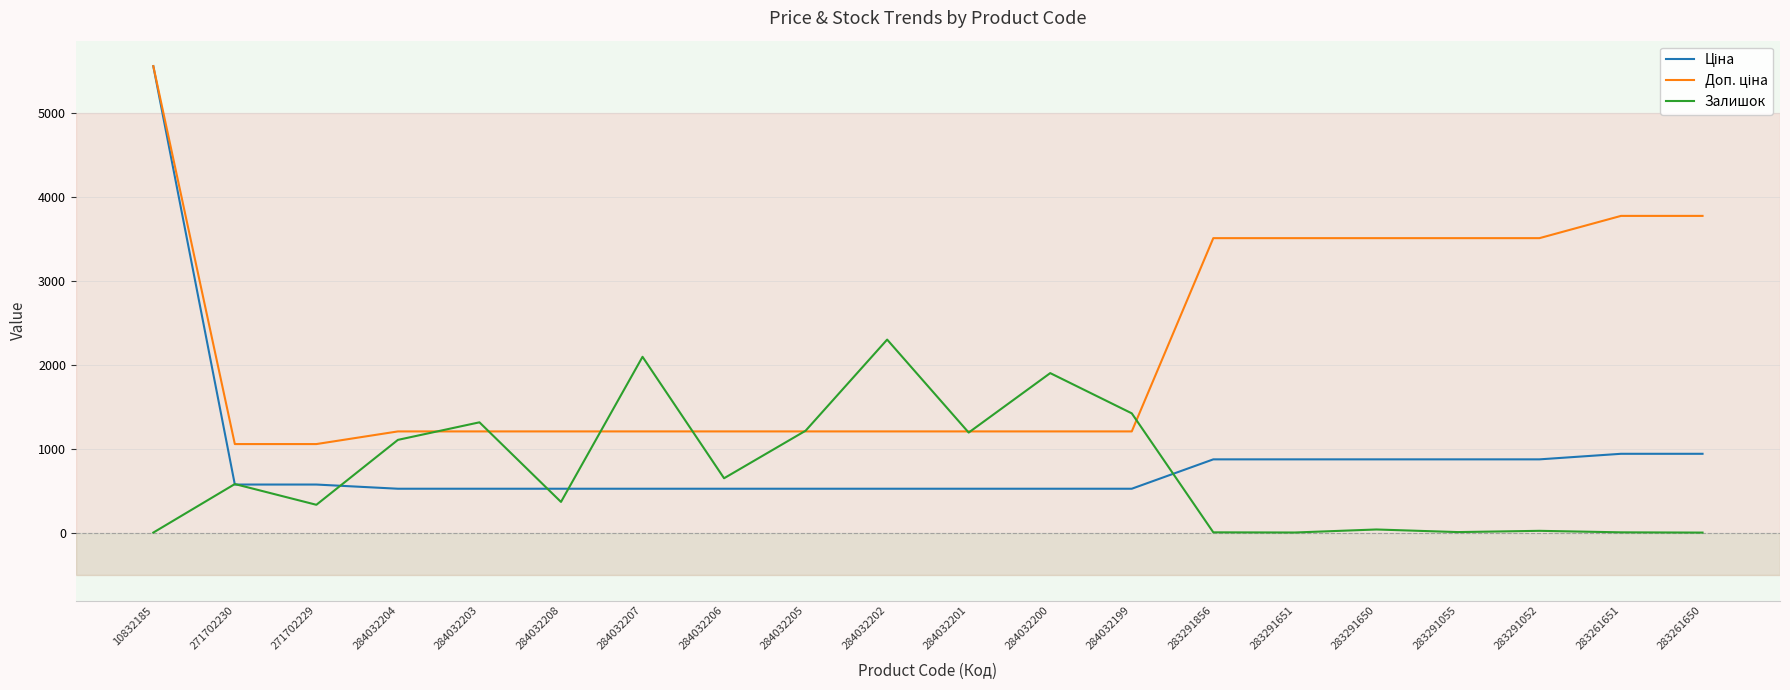

What is the total value across all series at 271702229?

1975.1